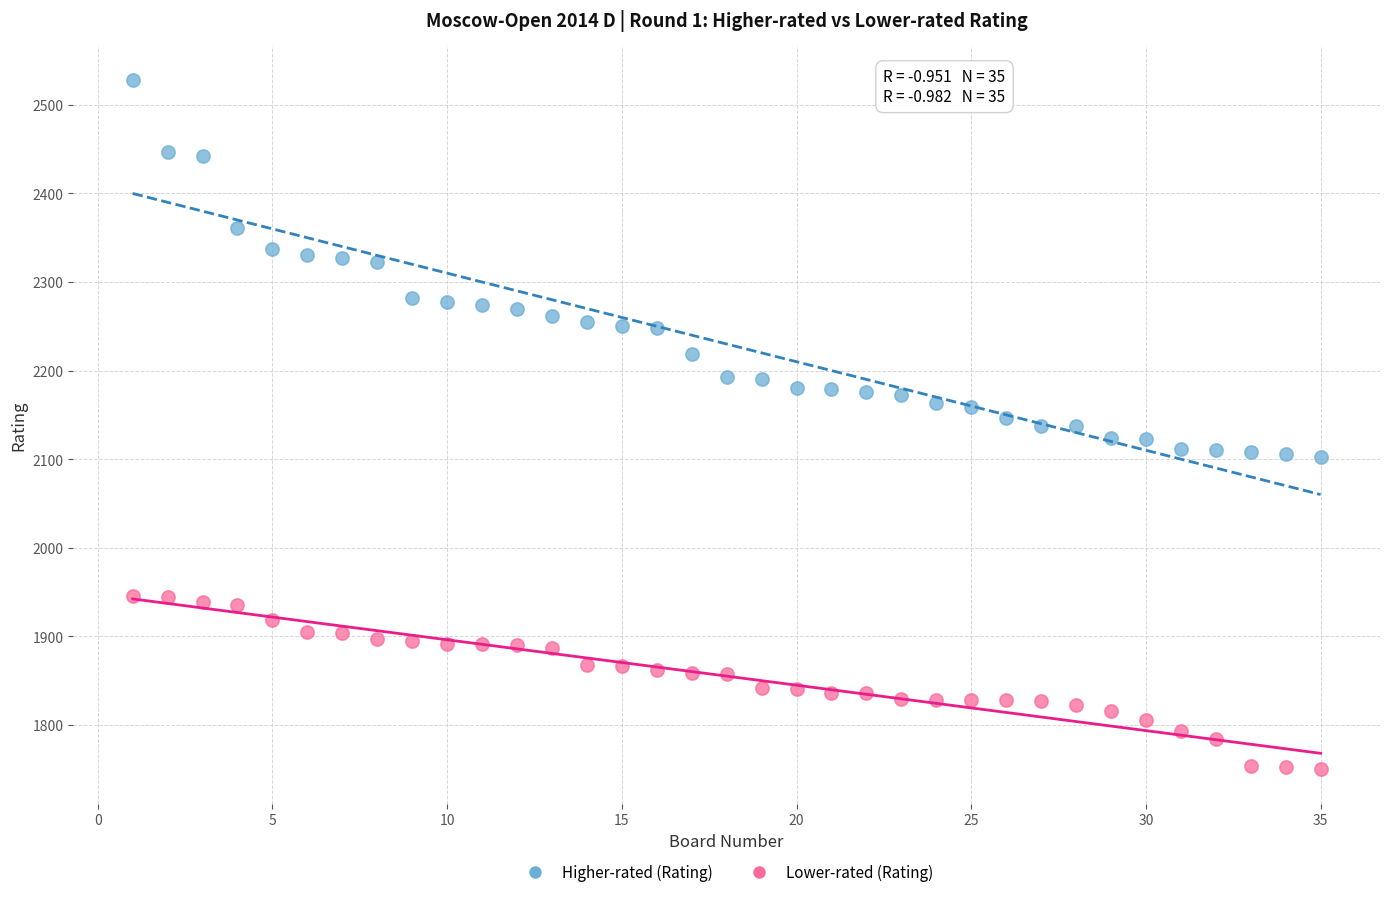

Across all data points, what is the range of X values (max minus min)?

34